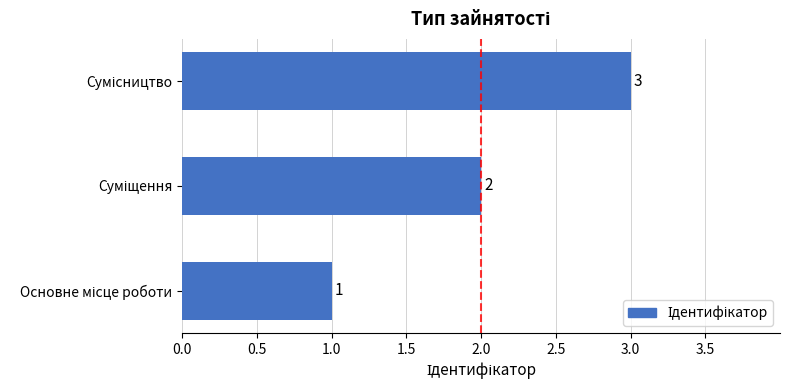

How many values are between 1 and 3?

3